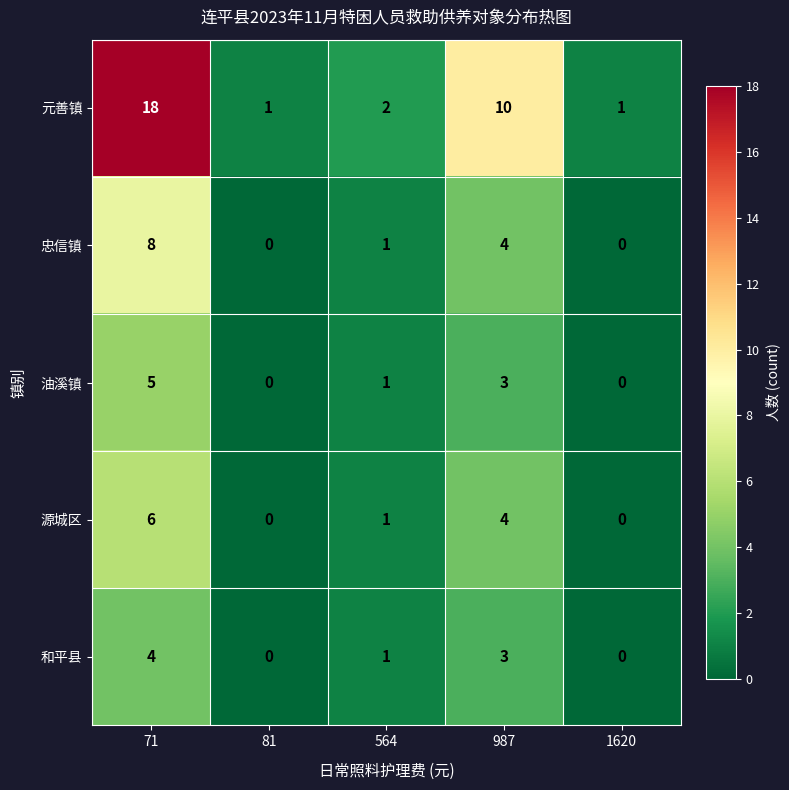

Between 564 and 987, which series saw the biggest shift?

元善镇